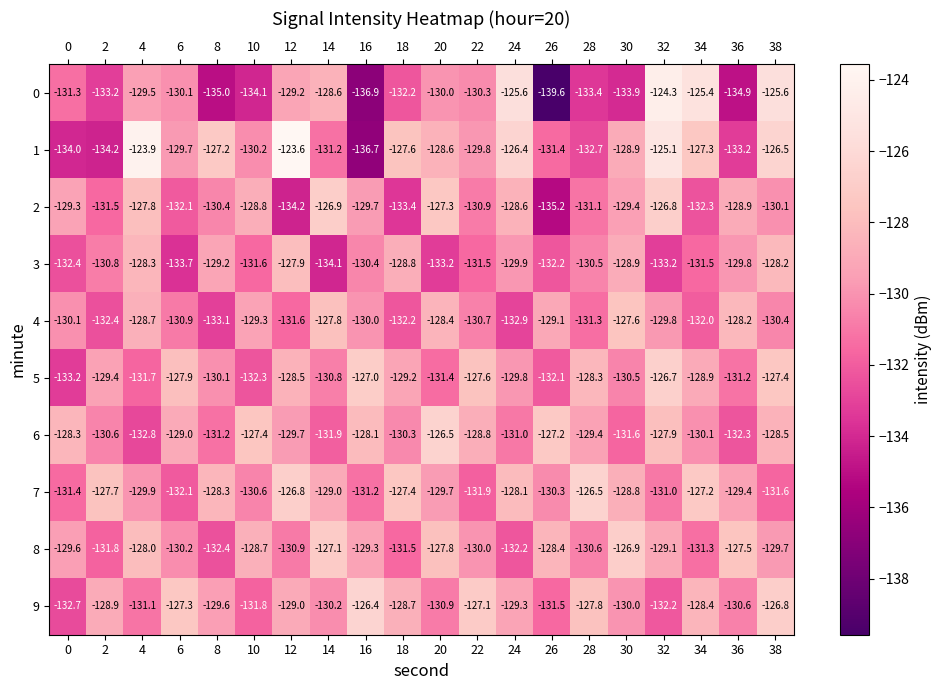

What is the difference between the highest and lowest values at 38?

6.0